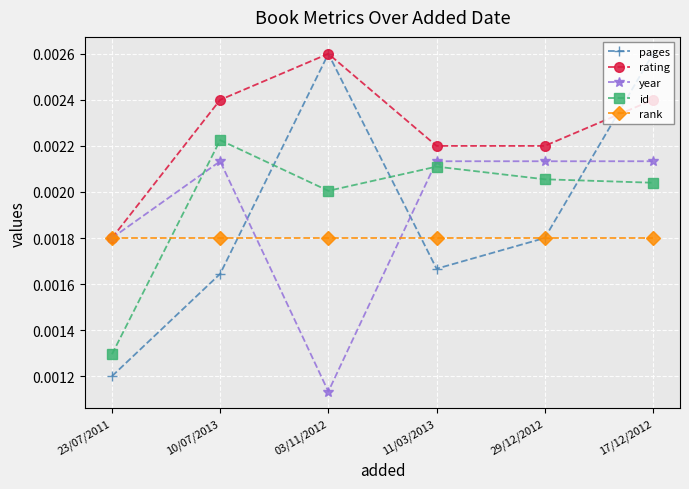

At which category does the chart reach its minimum across all series?

03/11/2012